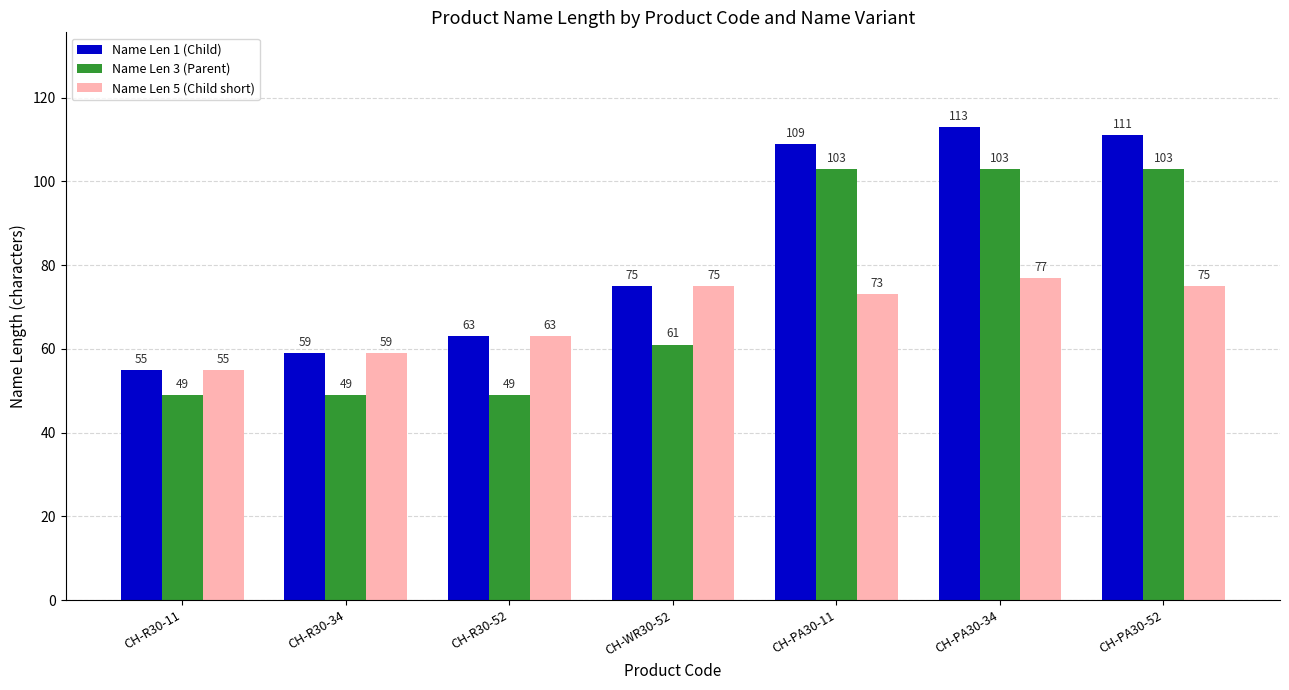

What is the maximum value for Name Len 5 (Child short)?

77